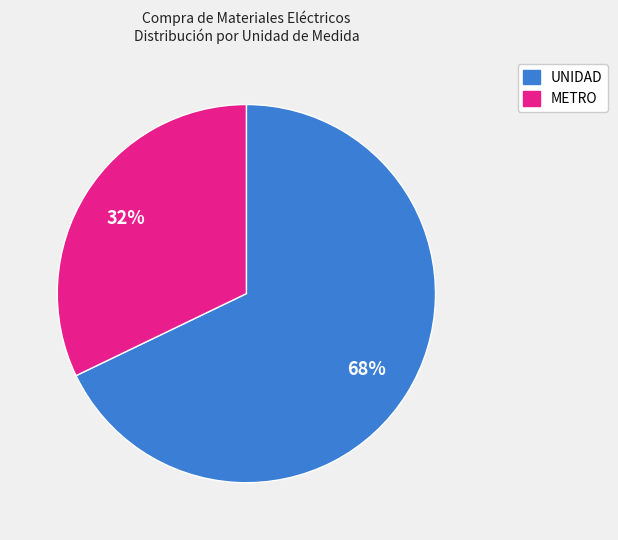

Does any single category account for the majority?

Yes